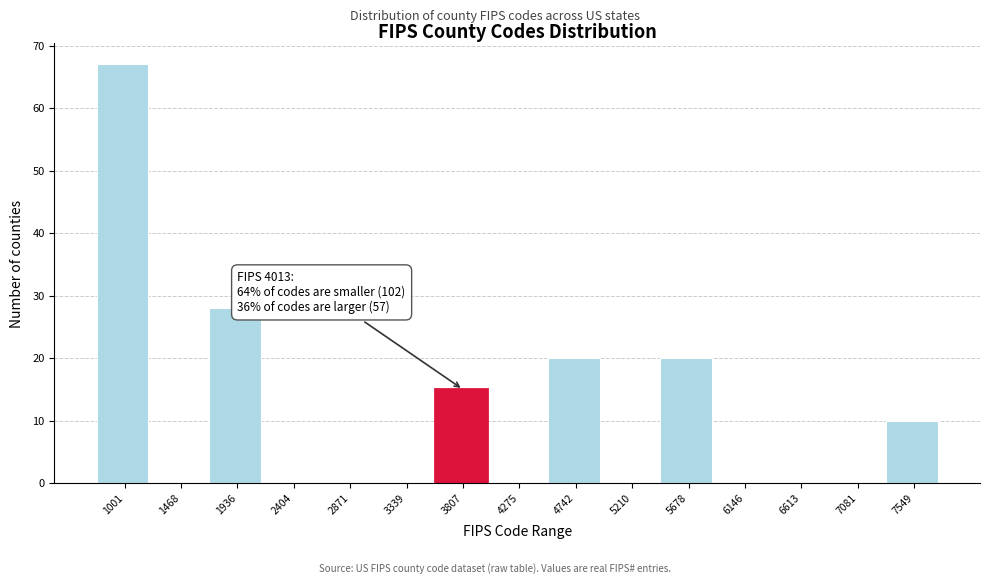

Reading left to right, extract all data points from this chart.

1001=67	1468=0	1936=28	2404=0	2871=0	3339=0	3807=15	4275=0	4742=20	5210=0	5678=20	6146=0	6613=0	7081=0	7549=10